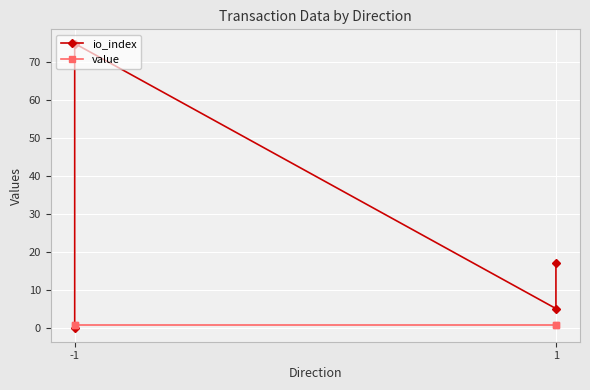

What is the sum of all value values?

2.7